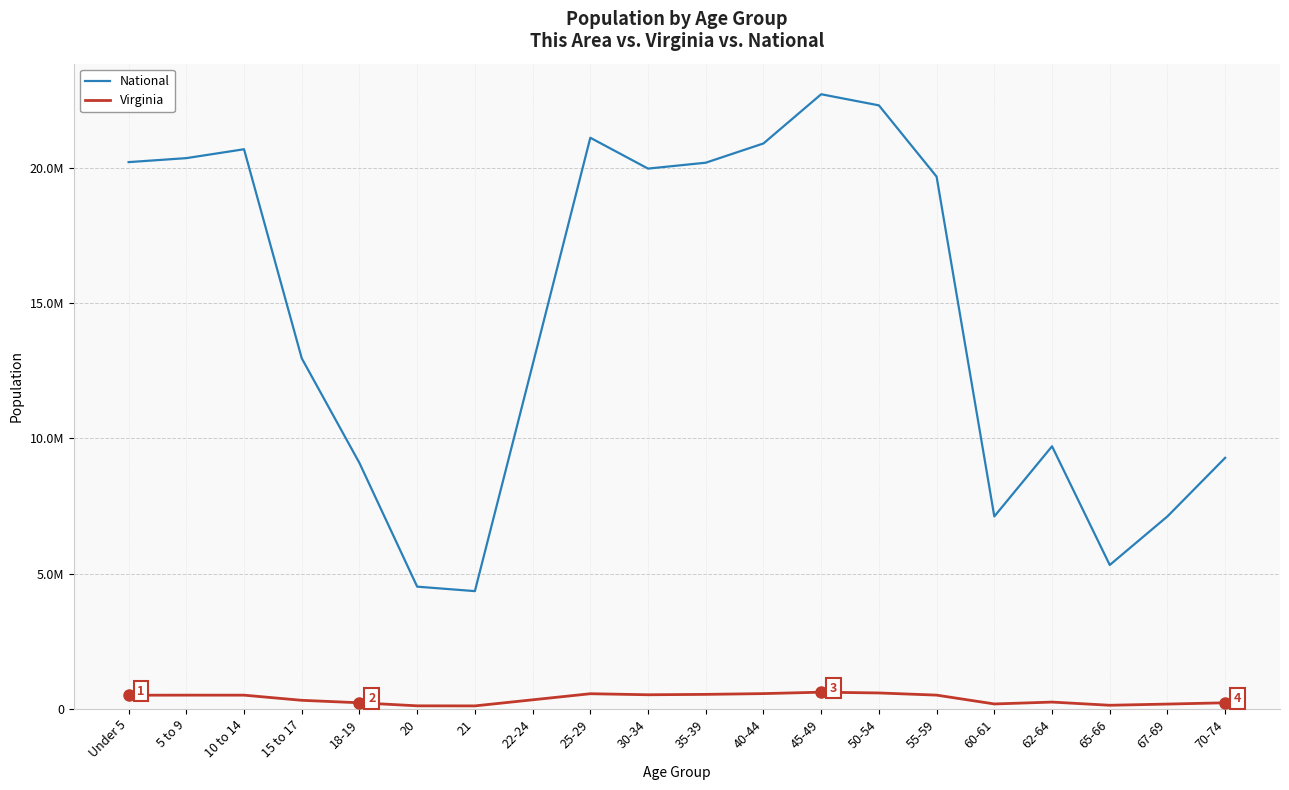

True or false: National and Virginia cross at least once.

False